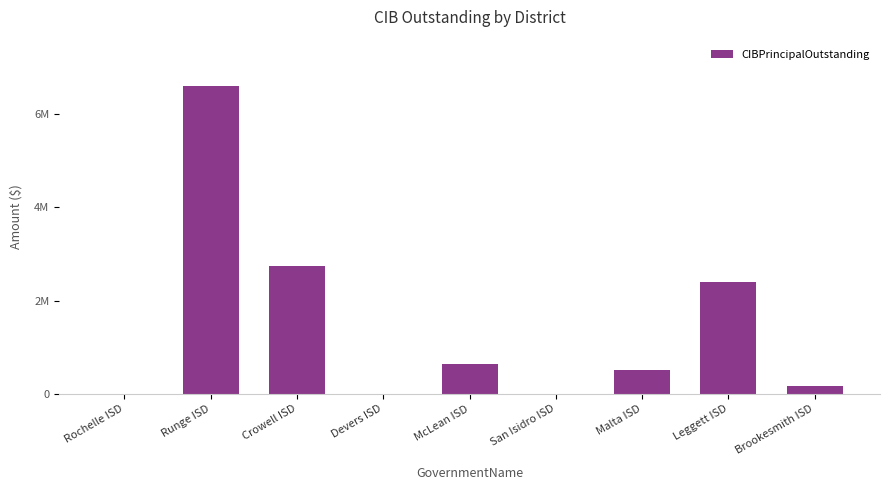

Reading left to right, list all the values displayed in this chart.

0	6607000	2735000	0	645000	0	520000	2405000	180000